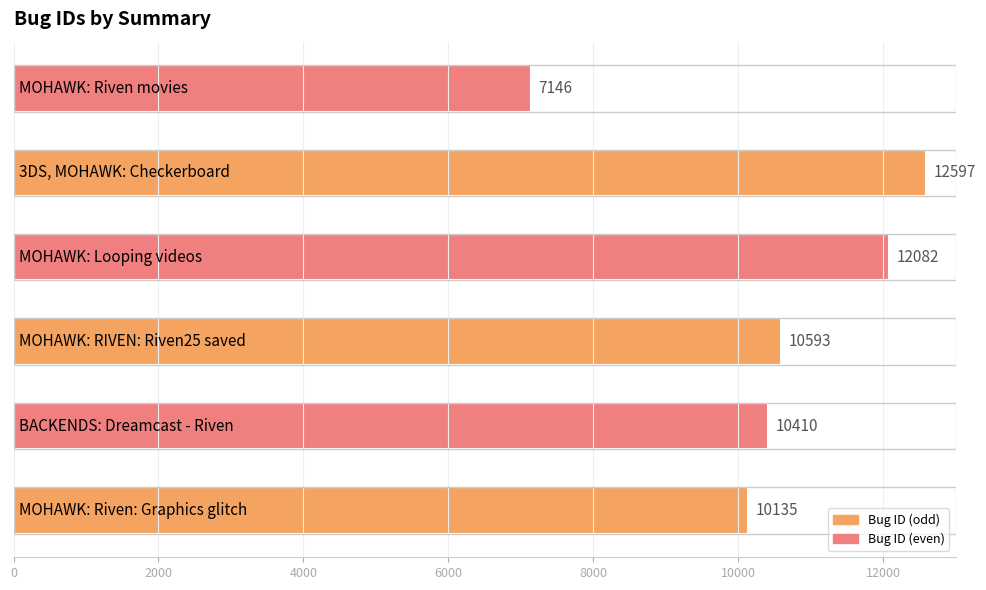

What is the difference between the maximum and second lowest values?

2462